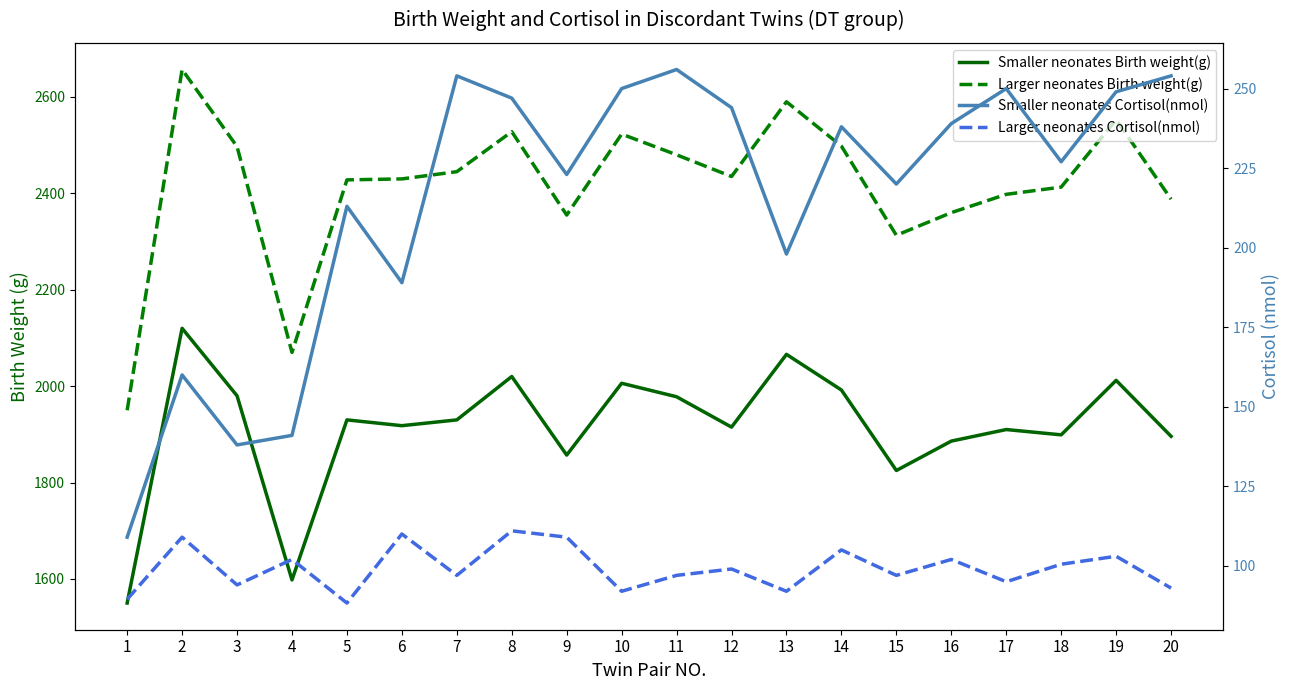

What is the highest value of the Smaller neonates Birth weight(g) series?

2120.0